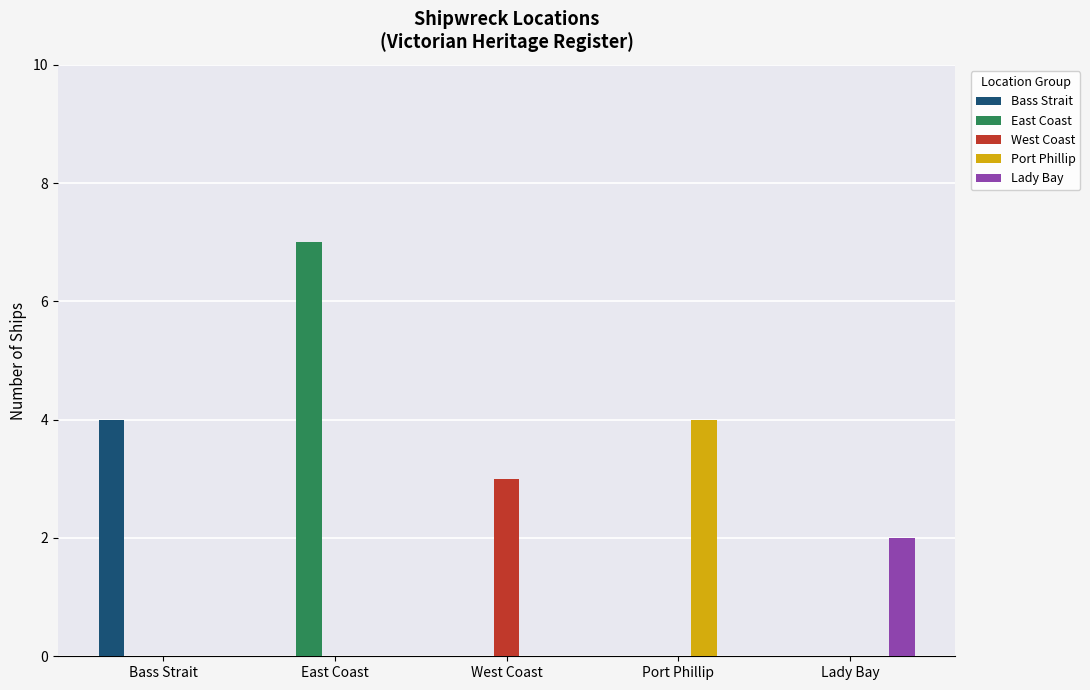

True or false: Bass Strait has a value of 2 at West Coast.

False